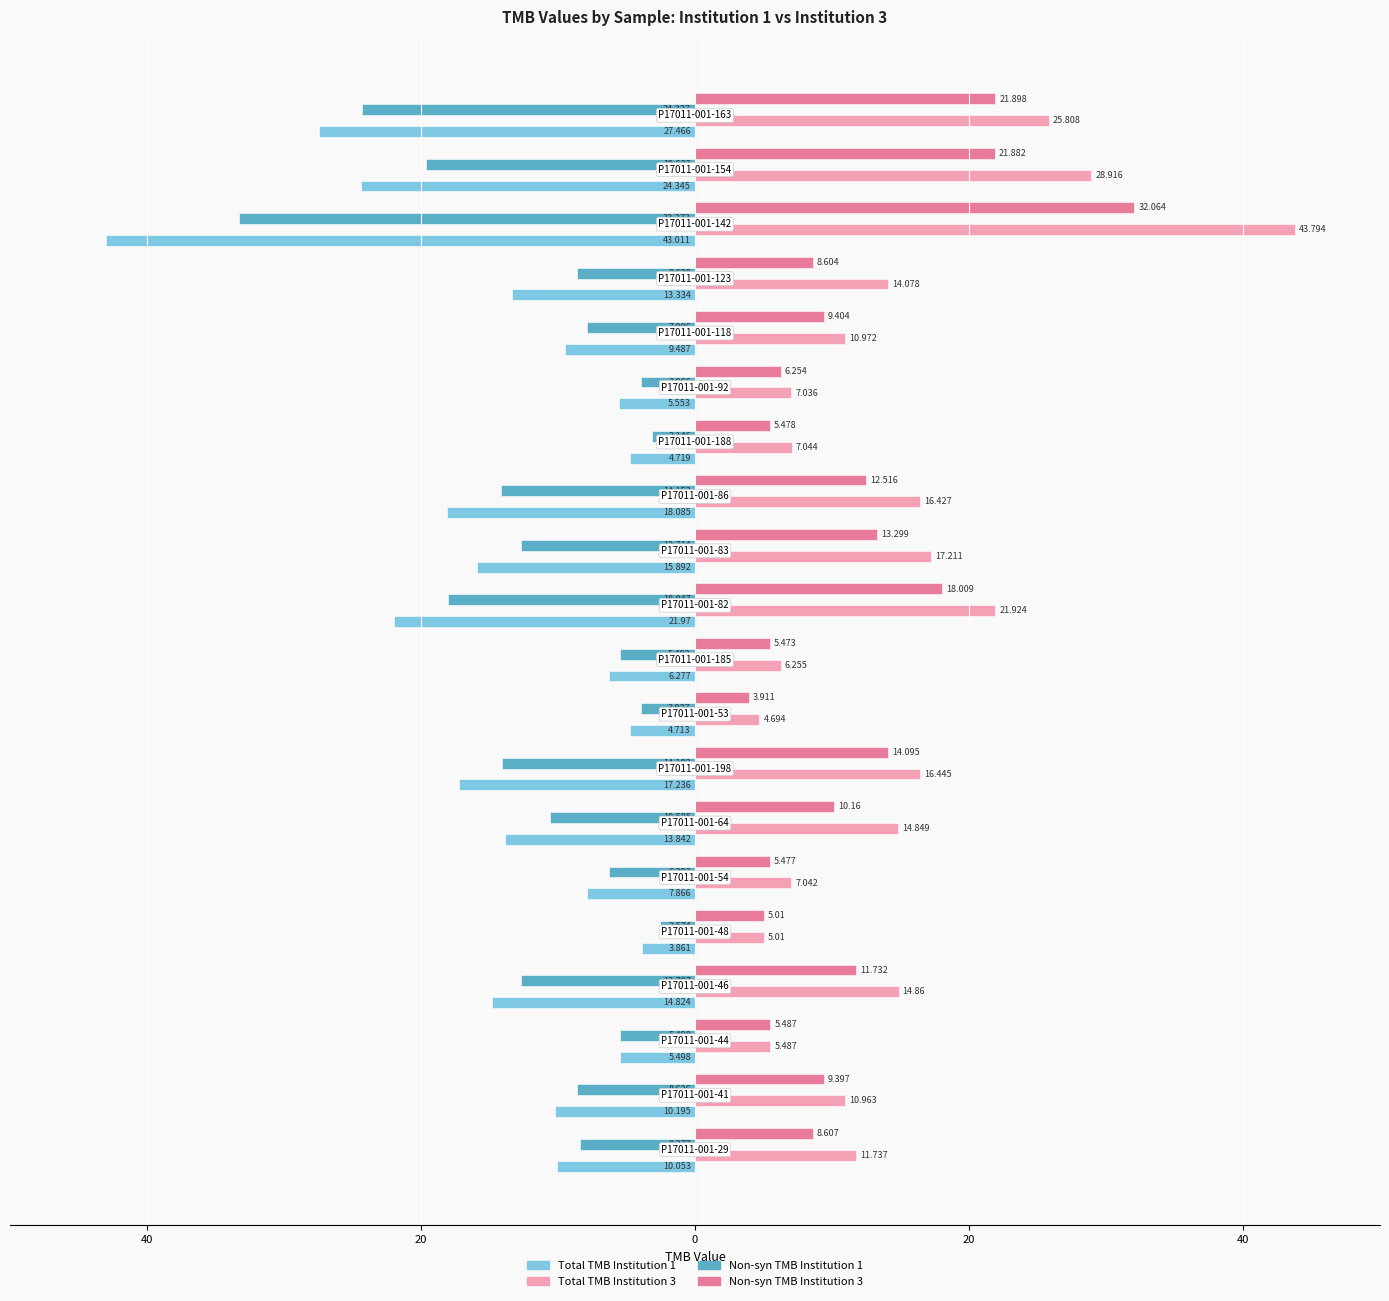

What are all the series names shown in the legend?

Total TMB Institution 1, Total TMB Institution 3, Non-syn TMB Institution 1, Non-syn TMB Institution 3